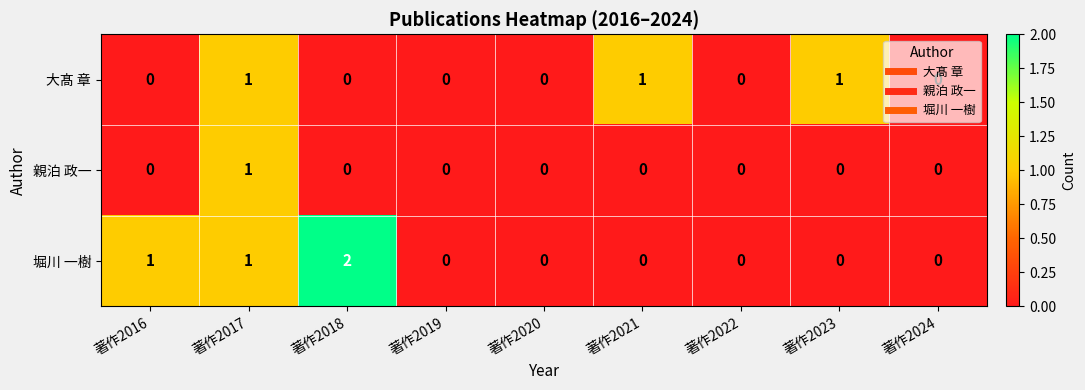

What is the sum of all 堀川 一樹 values?

4